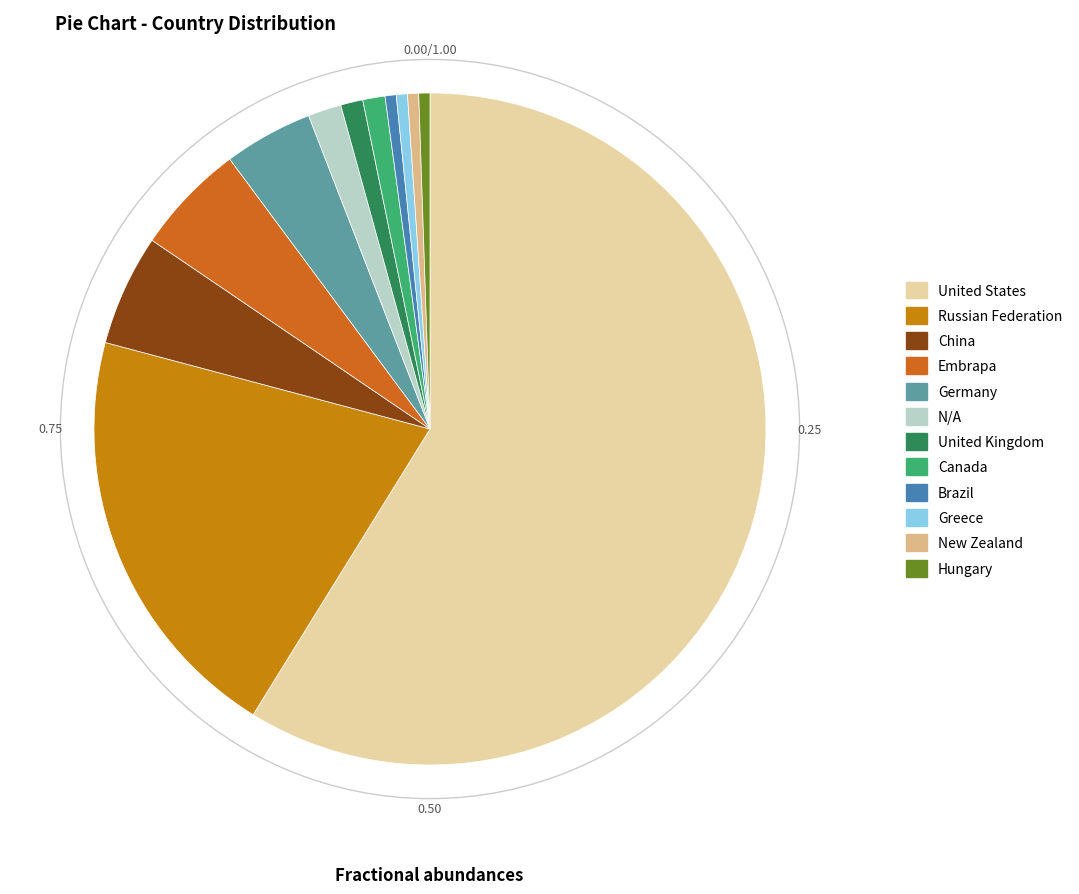

What is the ratio of the value at China to the value at United States?

0.1